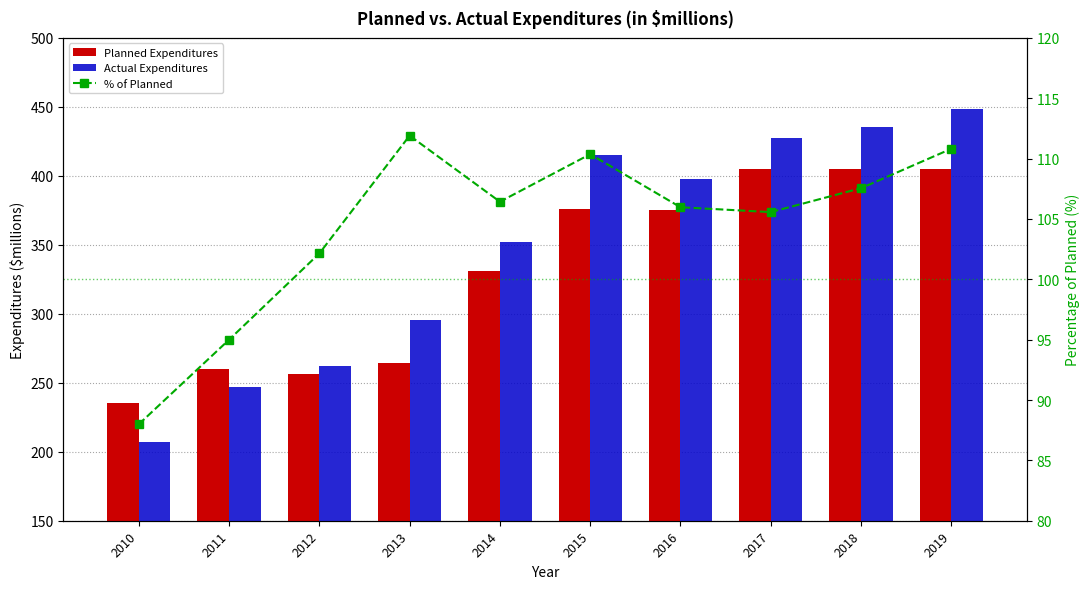

Is the value of % of Planned at 2015 greater than the value of Planned Expenditures at 2010?

No